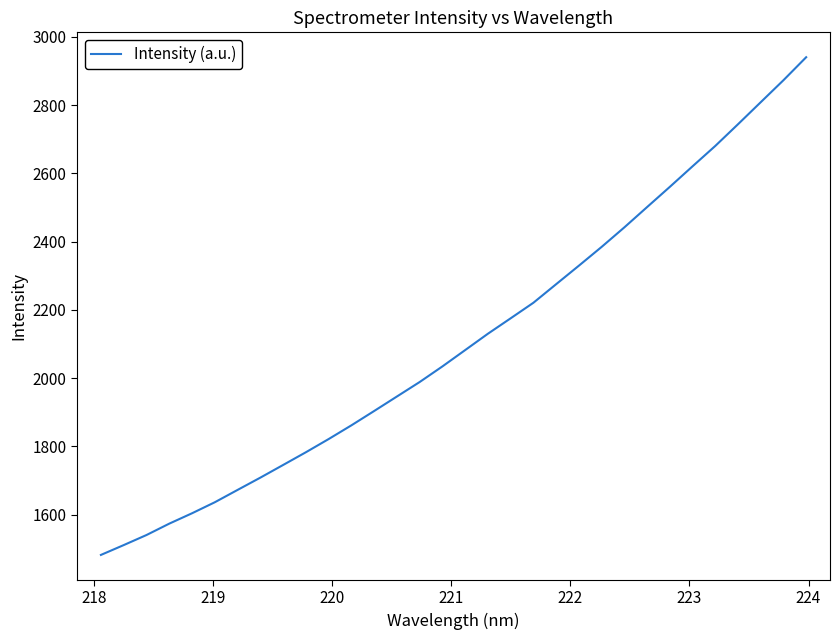

What is the difference between the maximum and minimum values?

1458.1